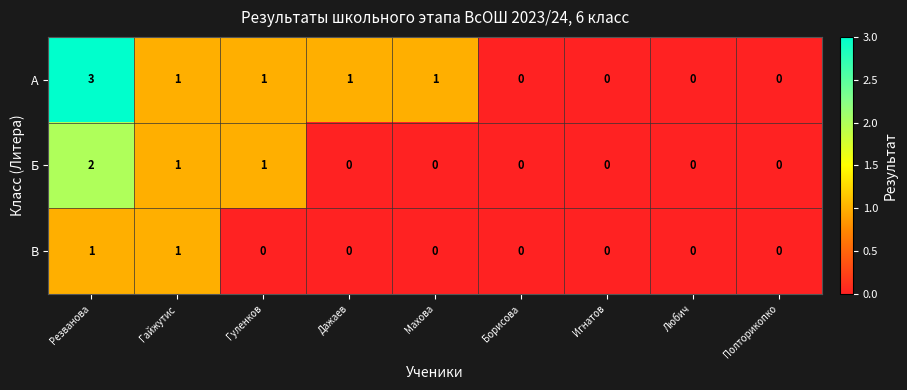

Reading left to right, list all the values displayed in this chart.

А: 3	1	1	1	1	0	0	0	0
Б: 2	1	1	0	0	0	0	0	0
В: 1	1	0	0	0	0	0	0	0